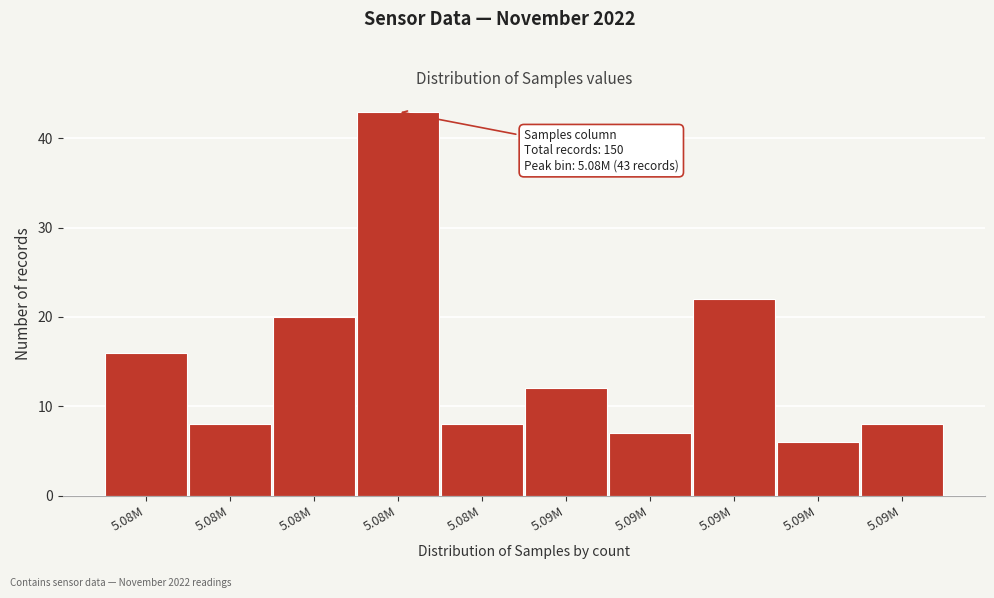

How many bars are there in total?

10